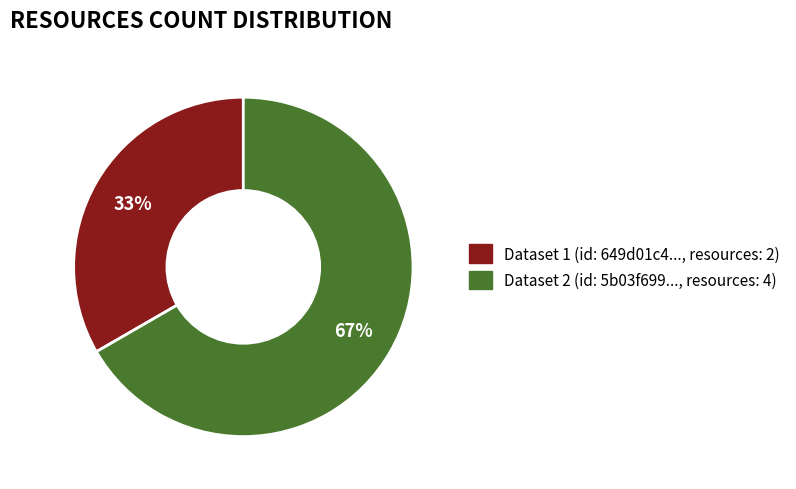

How many slices are in this pie chart?

2